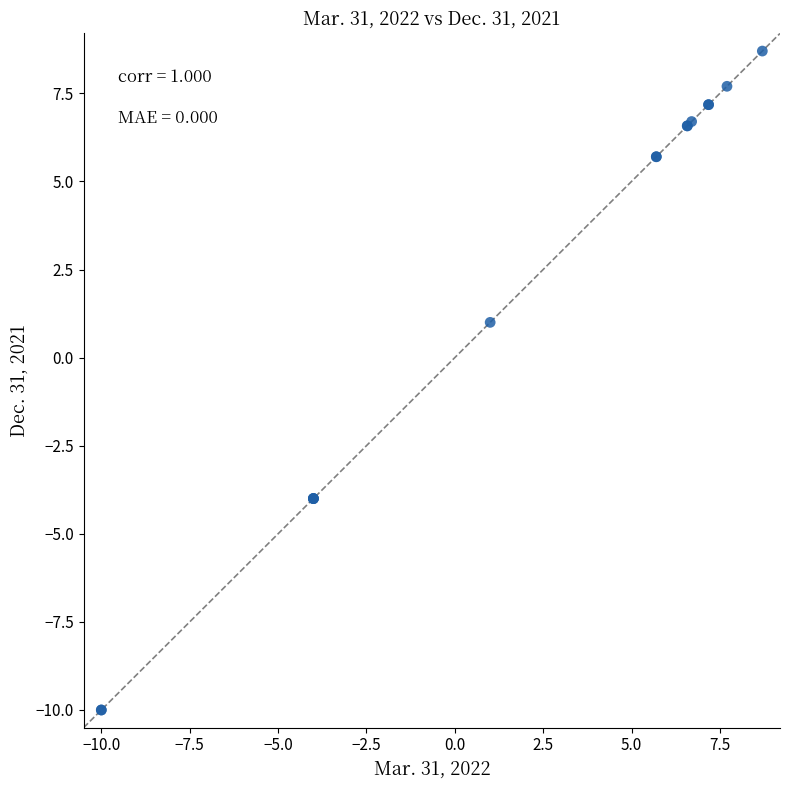

What Y value in the scatter plot is closest to 0?

1.0